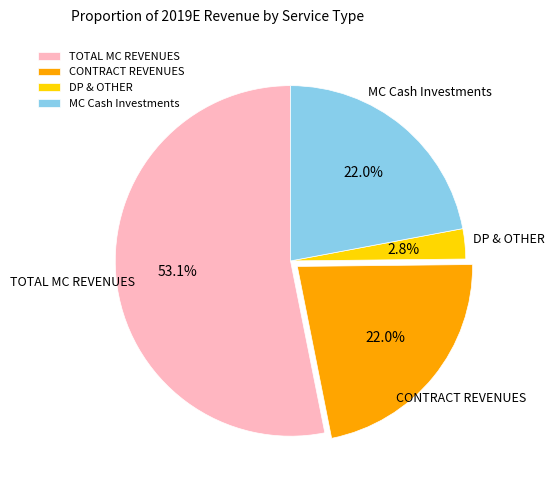

Is it true that DP & OTHER is 3% of the pie?

True